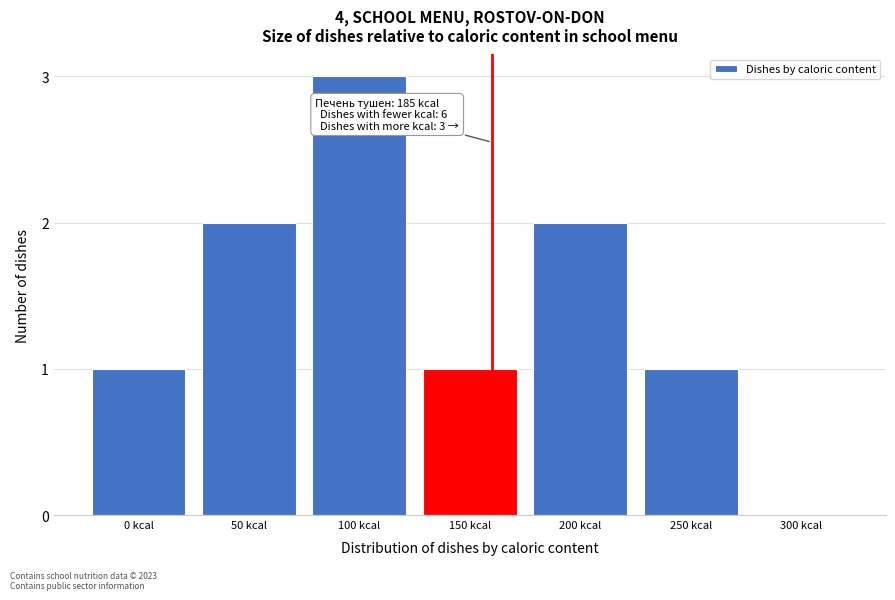

Reading right to left, transcribe all the data shown in this chart.

300 kcal=0	250 kcal=1	200 kcal=2	150 kcal=1	100 kcal=3	50 kcal=2	0 kcal=1